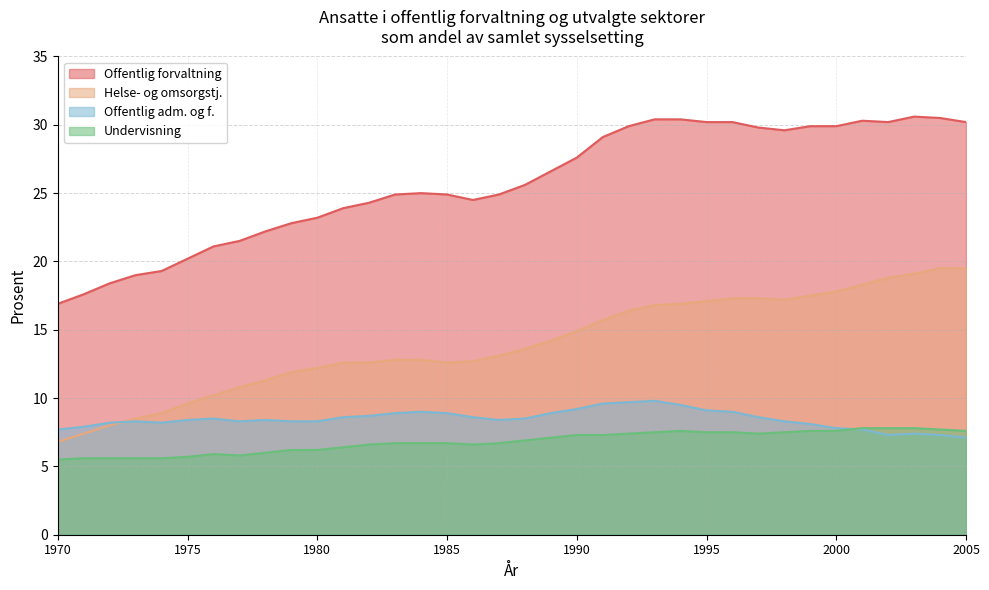

Reading left to right, what are all the values shown in this chart?

Offentlig forvaltning: 1970=16.9	1971=17.6	1972=18.4	1973=19.0	1974=19.3	1975=20.2	1976=21.1	1977=21.5	1978=22.2	1979=22.8	1980=23.2	1981=23.9	1982=24.3	1983=24.9	1984=25.0	1985=24.9	1986=24.5	1987=24.9	1988=25.6	1989=26.6	1990=27.6	1991=29.1	1992=29.9	1993=30.4	1994=30.4	1995=30.2	1996=30.2	1997=29.8	1998=29.6	1999=29.9	2000=29.9	2001=30.3	2002=30.2	2003=30.6	2004=30.5	2005=30.2
Helse- og omsorgstj.: 1970=6.8	1971=7.4	1972=8.0	1973=8.5	1974=8.9	1975=9.6	1976=10.2	1977=10.8	1978=11.3	1979=11.9	1980=12.2	1981=12.6	1982=12.6	1983=12.8	1984=12.8	1985=12.6	1986=12.7	1987=13.1	1988=13.6	1989=14.2	1990=14.9	1991=15.7	1992=16.4	1993=16.8	1994=16.9	1995=17.1	1996=17.3	1997=17.3	1998=17.2	1999=17.5	2000=17.8	2001=18.3	2002=18.8	2003=19.1	2004=19.5	2005=19.5
Offentlig adm. og f.: 1970=7.7	1971=7.9	1972=8.2	1973=8.3	1974=8.2	1975=8.4	1976=8.5	1977=8.3	1978=8.4	1979=8.3	1980=8.3	1981=8.6	1982=8.7	1983=8.9	1984=9.0	1985=8.9	1986=8.6	1987=8.4	1988=8.5	1989=8.9	1990=9.2	1991=9.6	1992=9.7	1993=9.8	1994=9.5	1995=9.1	1996=9.0	1997=8.6	1998=8.3	1999=8.1	2000=7.8	2001=7.7	2002=7.3	2003=7.4	2004=7.3	2005=7.1
Undervisning: 1970=5.5	1971=5.6	1972=5.6	1973=5.6	1974=5.6	1975=5.7	1976=5.9	1977=5.8	1978=6.0	1979=6.2	1980=6.2	1981=6.4	1982=6.6	1983=6.7	1984=6.7	1985=6.7	1986=6.6	1987=6.7	1988=6.9	1989=7.1	1990=7.3	1991=7.3	1992=7.4	1993=7.5	1994=7.6	1995=7.5	1996=7.5	1997=7.4	1998=7.5	1999=7.6	2000=7.6	2001=7.8	2002=7.8	2003=7.8	2004=7.7	2005=7.6